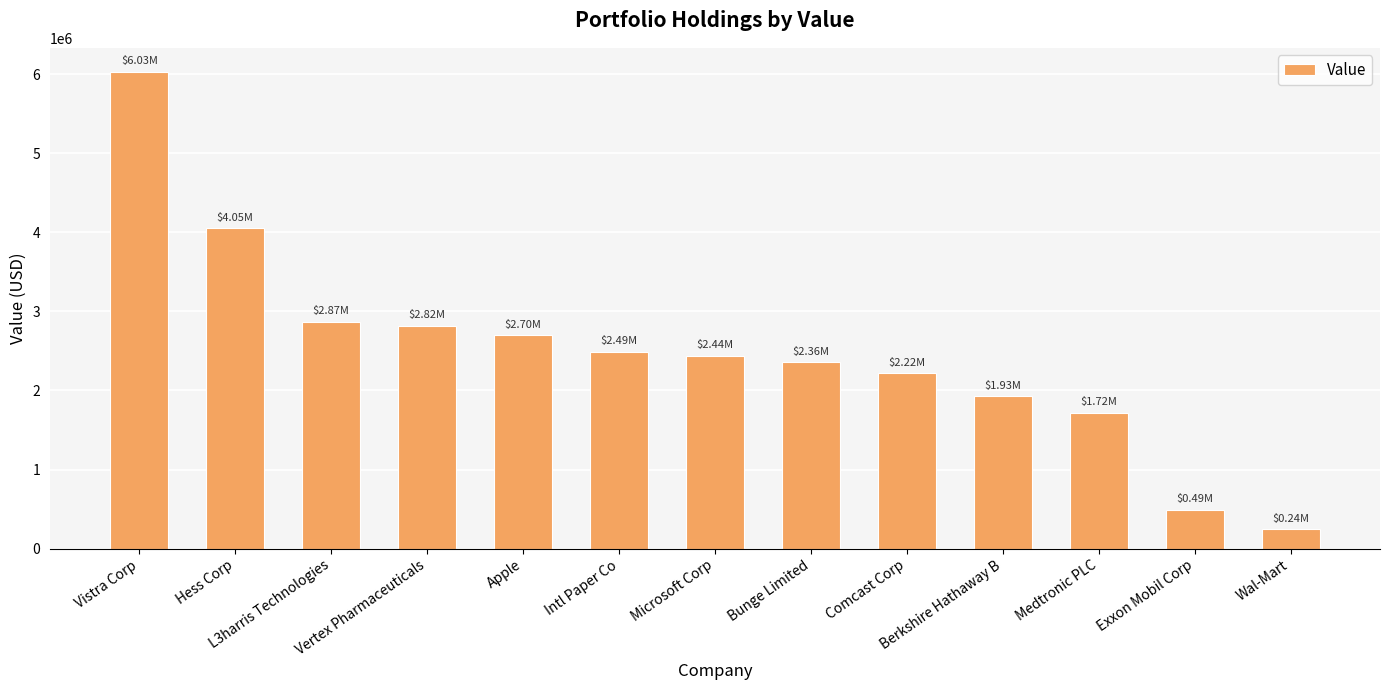

Where is the data nearest to the value 3137500?

L3harris Technologies